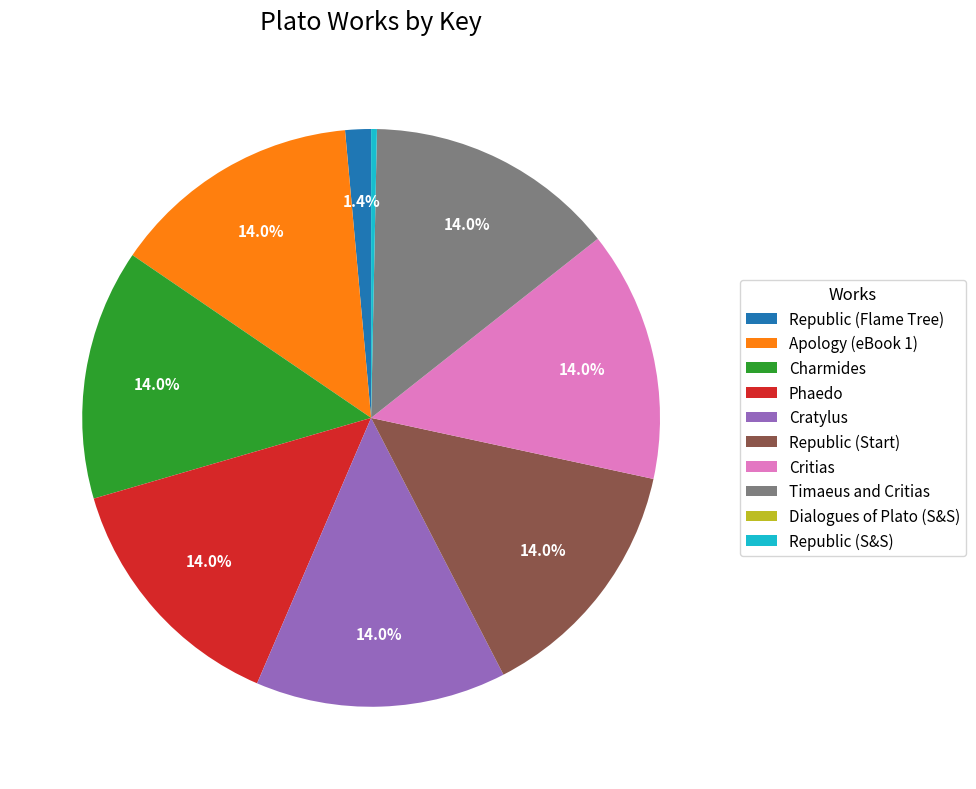

How much of the chart is everything except Critias?

86.0%